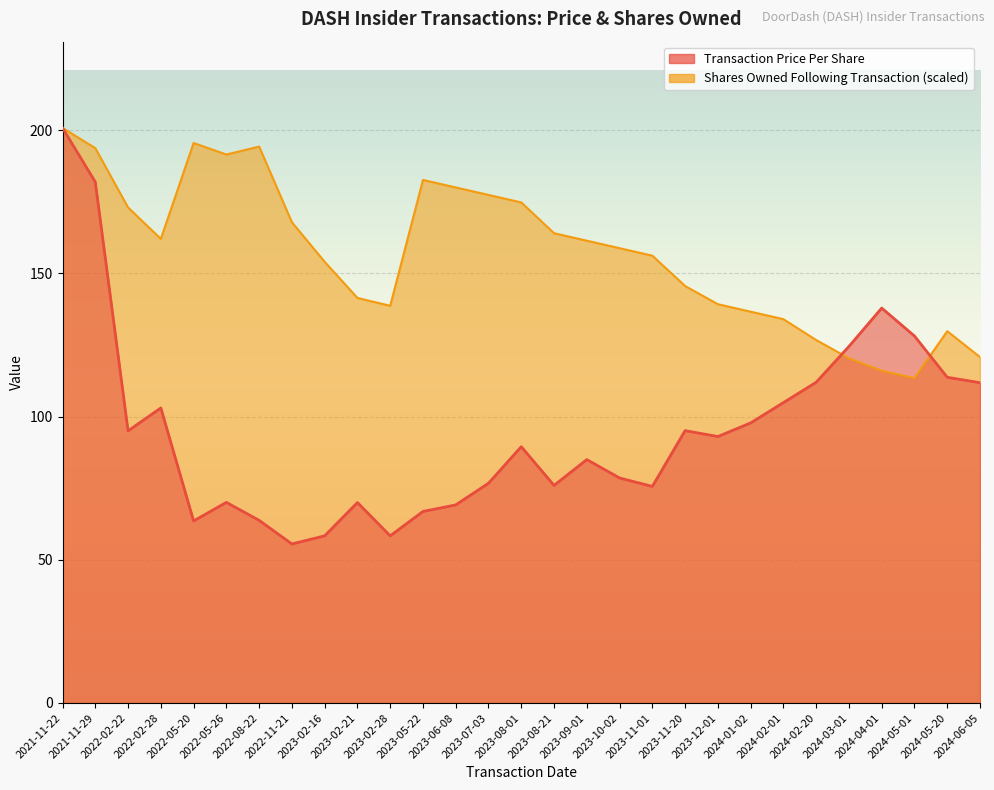

What position from the left is 2023-02-28?

11